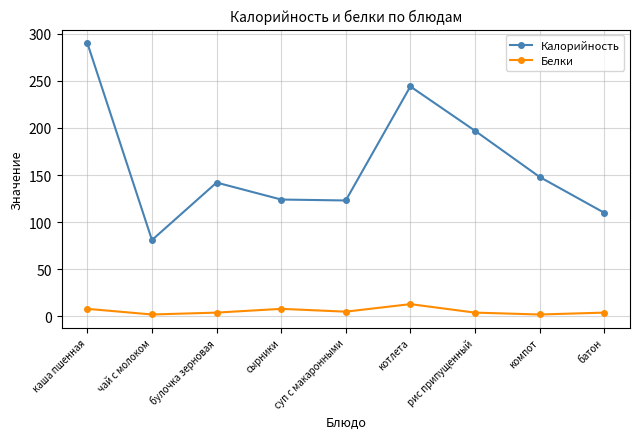

Which label corresponds to the largest value in the chart?

каша пшенная